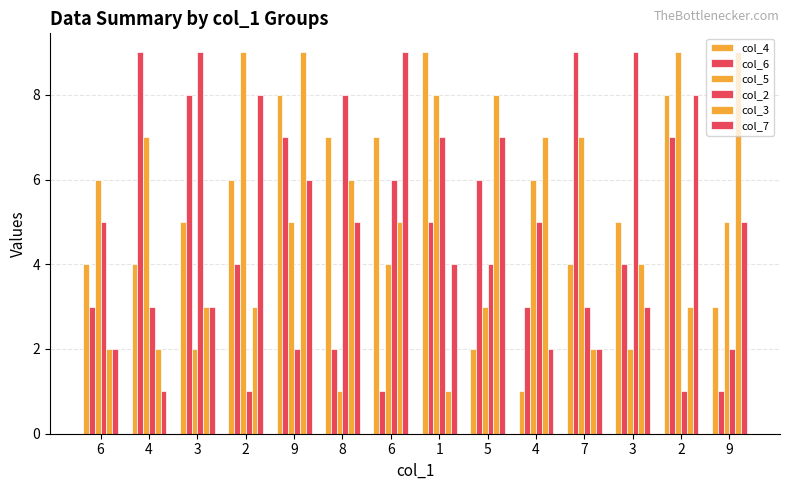

What is the difference between the col_5 values at 2 and 8?

8